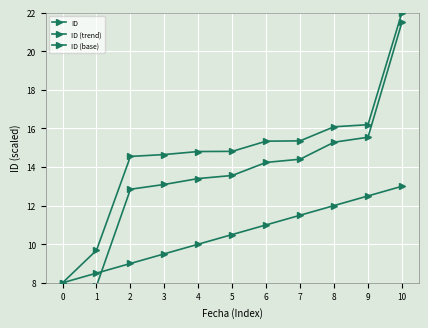

The value of ID at 2 is 20.8. True or false?

False